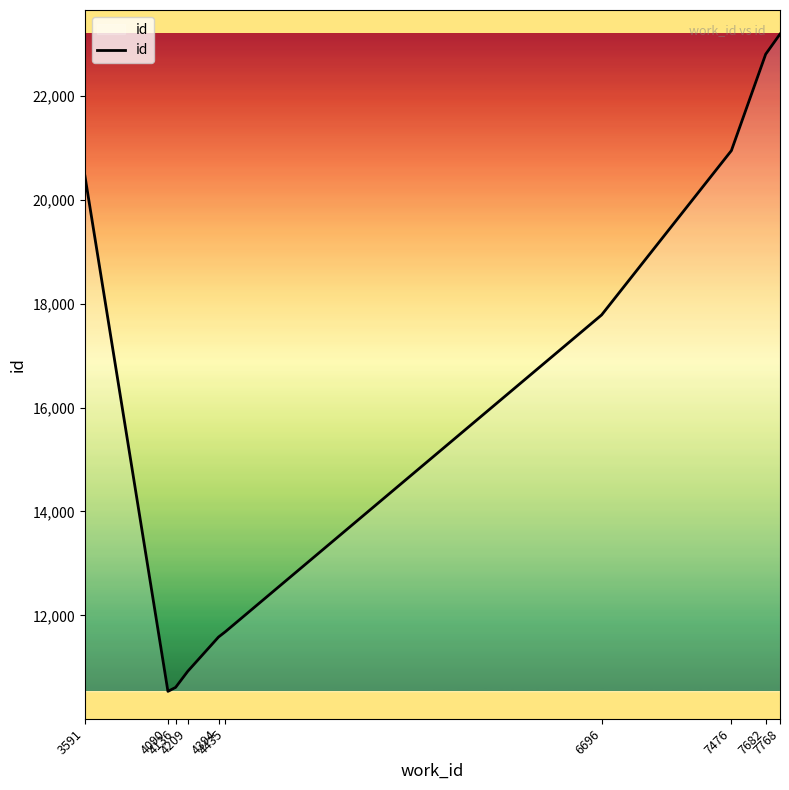

What is the greatest value displayed?

23190